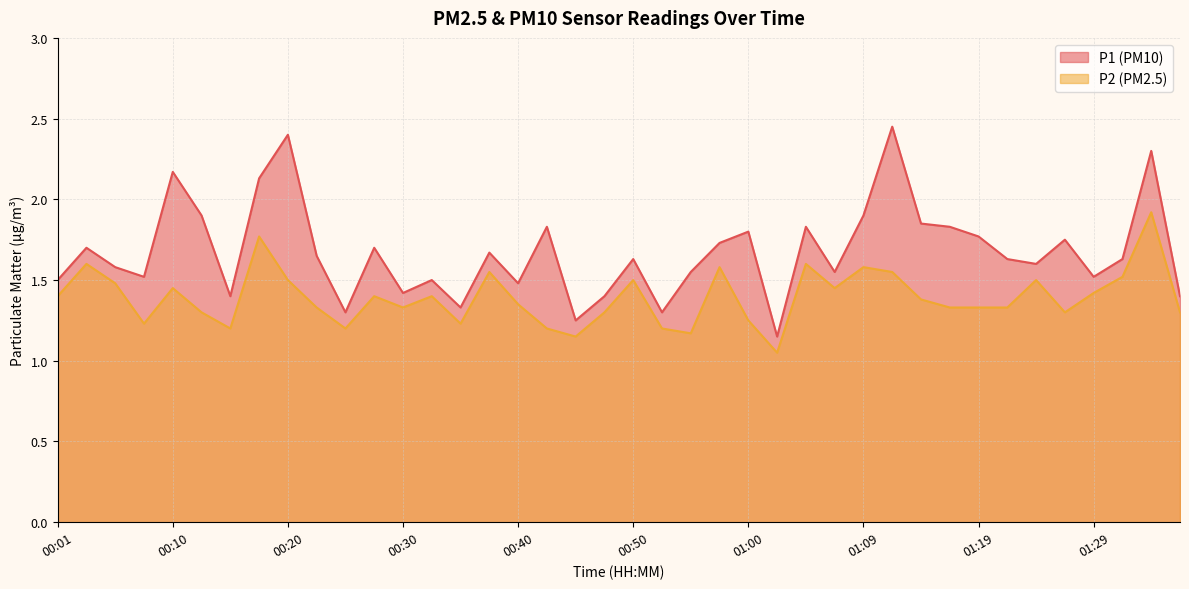

What is the label of the 28th point from the left?

01:07